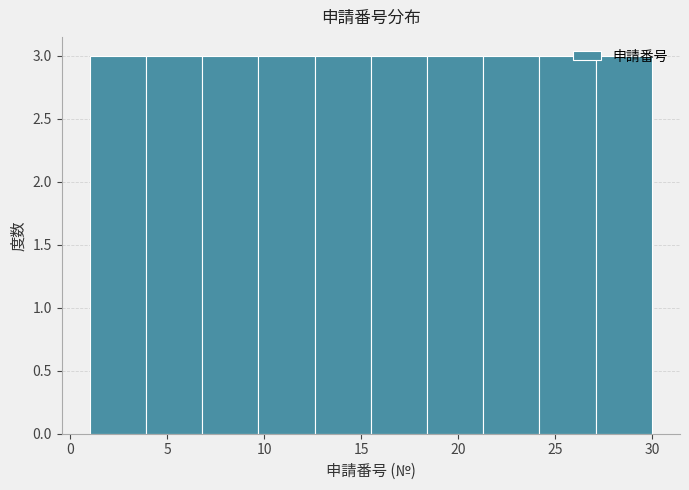

Reading left to right, transcribe this chart: for each bar, give the range it covers on the x-axis and its height. Neither the bar edges nor the heights are printed on the chart, so give them approximately, as read against the axes.

1.0 to 3.9: 3
3.9 to 6.8: 3
6.8 to 9.7: 3
9.7 to 12.6: 3
12.6 to 15.5: 3
15.5 to 18.4: 3
18.4 to 21.3: 3
21.3 to 24.2: 3
24.2 to 27.1: 3
27.1 to 30.0: 3